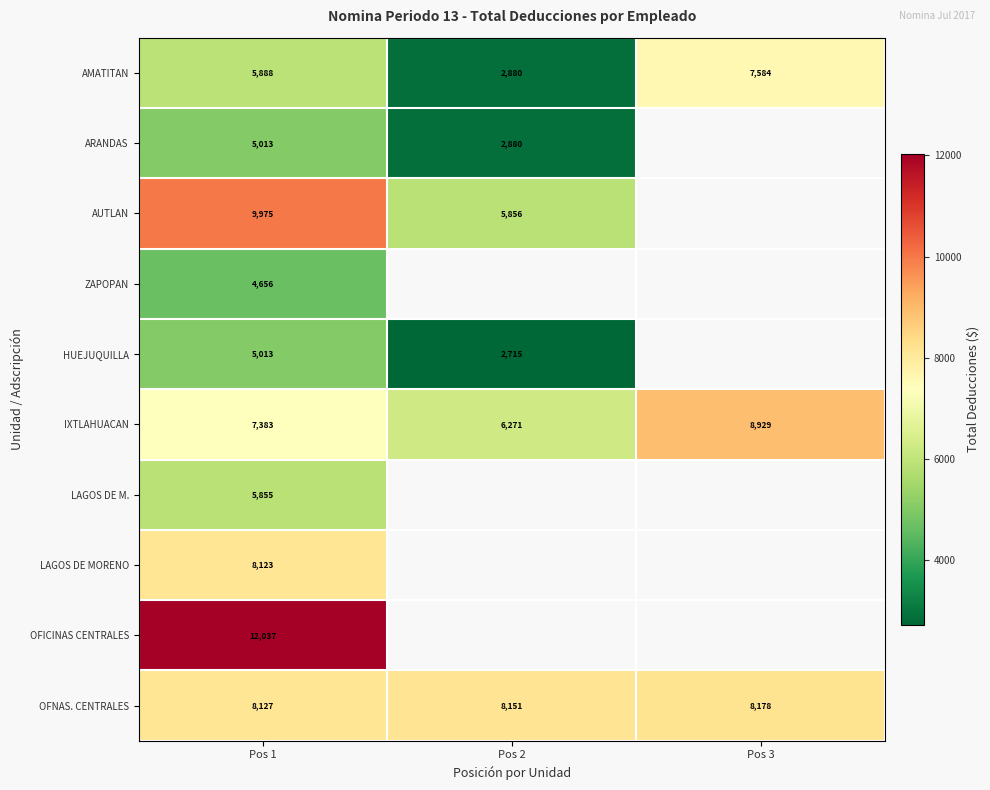

What value does the IXTLAHUACAN series have at Pos 2?

6270.7